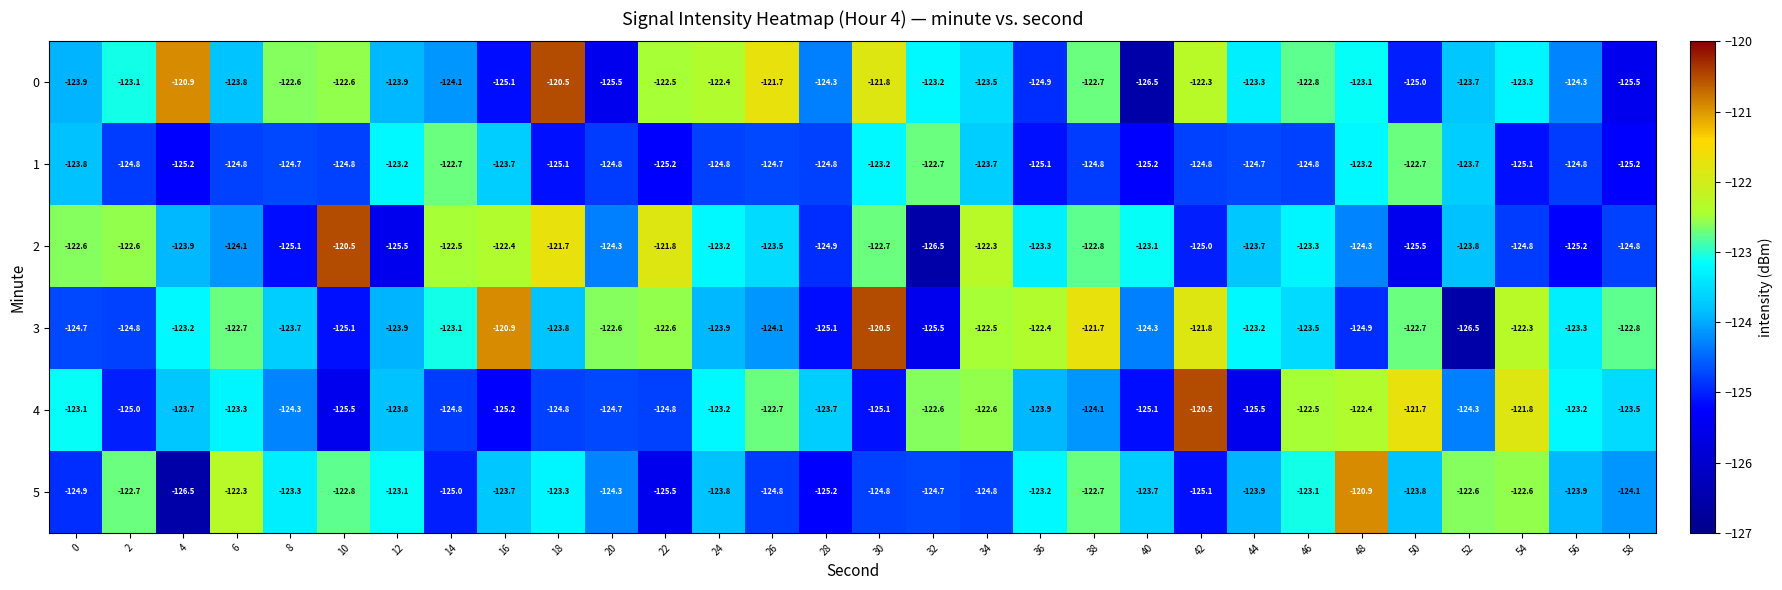

Where is 2 nearest to the value -123?

40